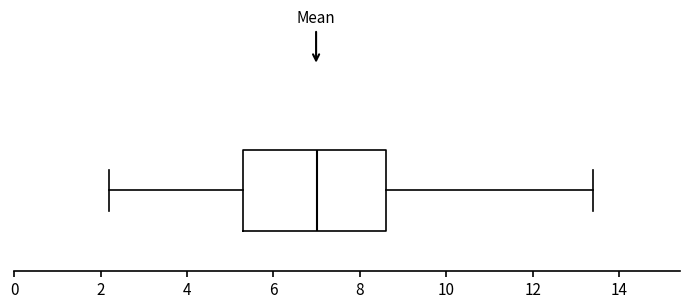

Transcribe this box plot: give where the median line is, the range the box spans, and where the two whiskers end, as read against the x-axis. The values are not printed on the chart, so give them approximately, as read against the axis.

median 7.0, box 5.4 to 8.6, whiskers 2.2 to 13.4